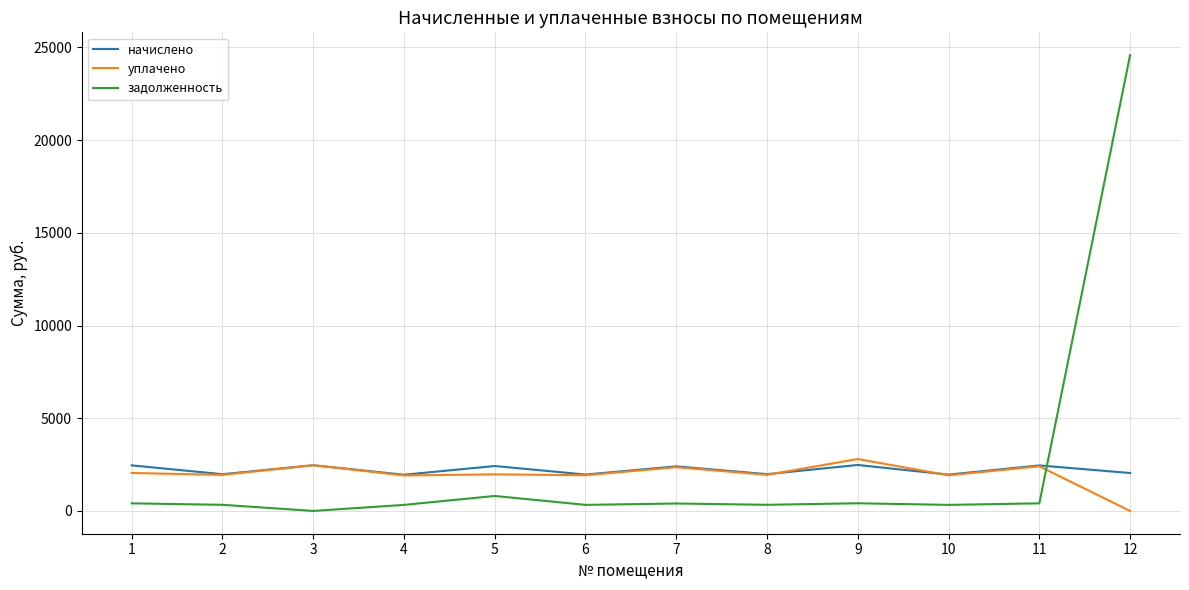

How many intersections are there between уплачено and задолженность?

1